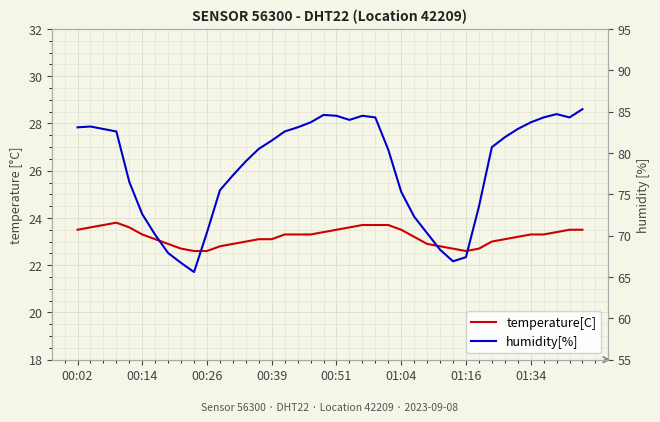

Is this an area chart (filled region under the line)?

No